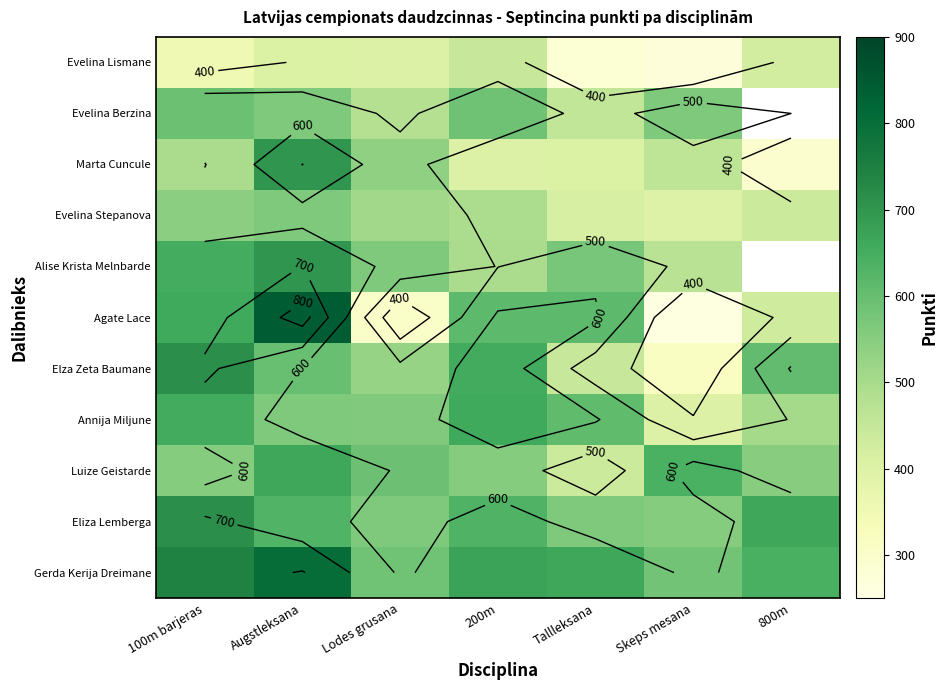

Which label corresponds to the smallest value in the chart?

Skeps mesana